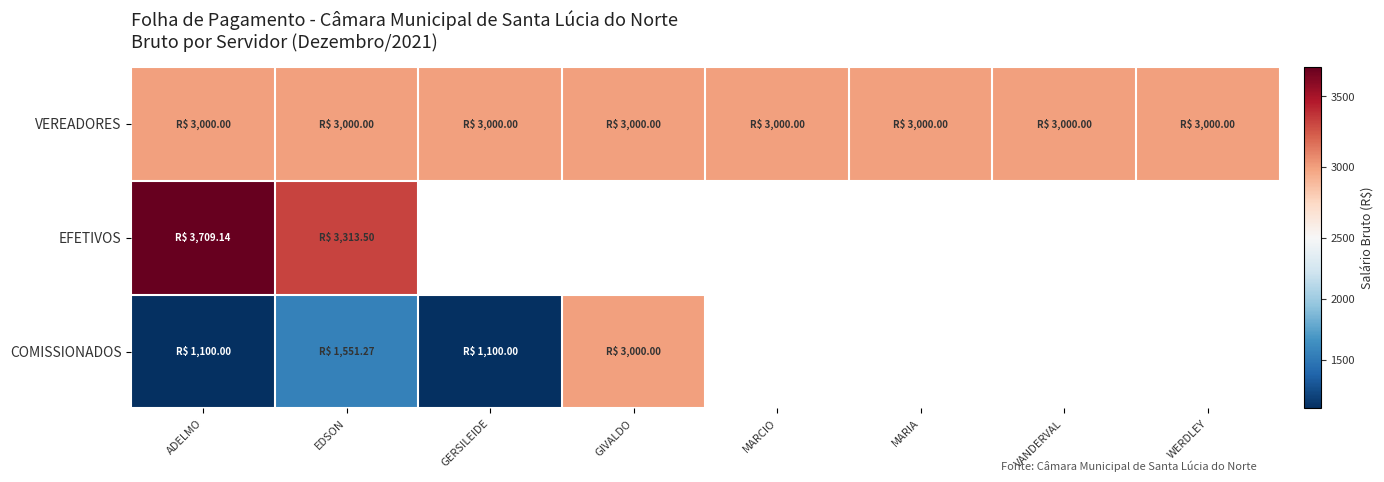

At which label is COMISSIONADOS closest to 2050?

EDSON